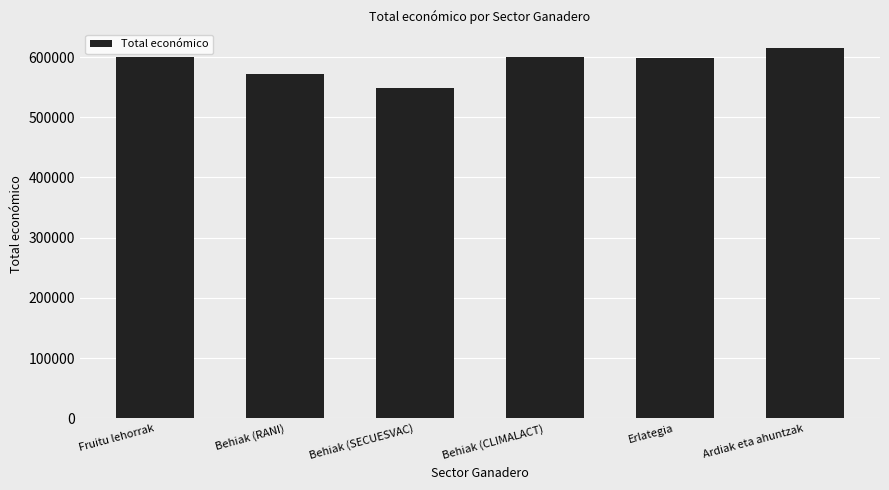

The value at Ardiak eta ahuntzak is 335488. True or false?

False